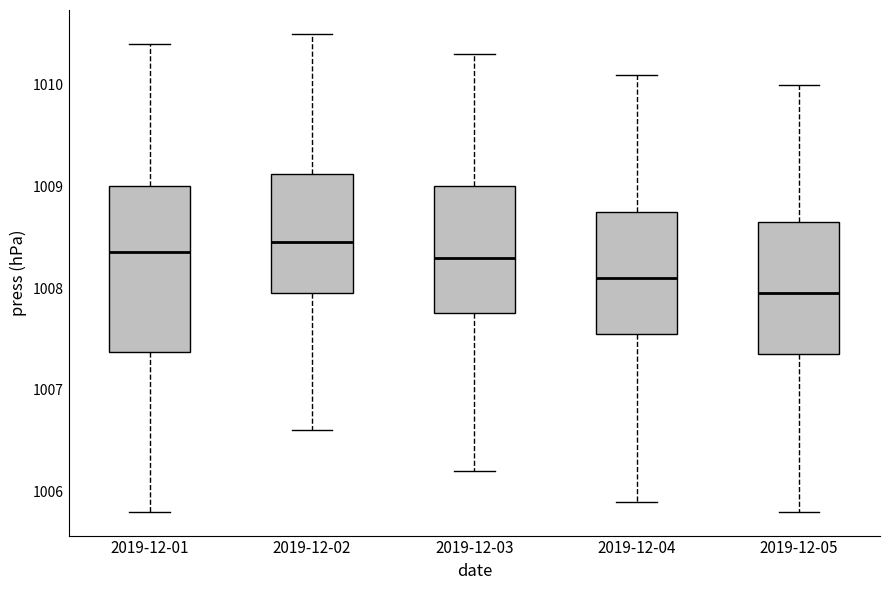

Comparing the boxes themselves (not the whiskers), which one is the tallest?

2019-12-01